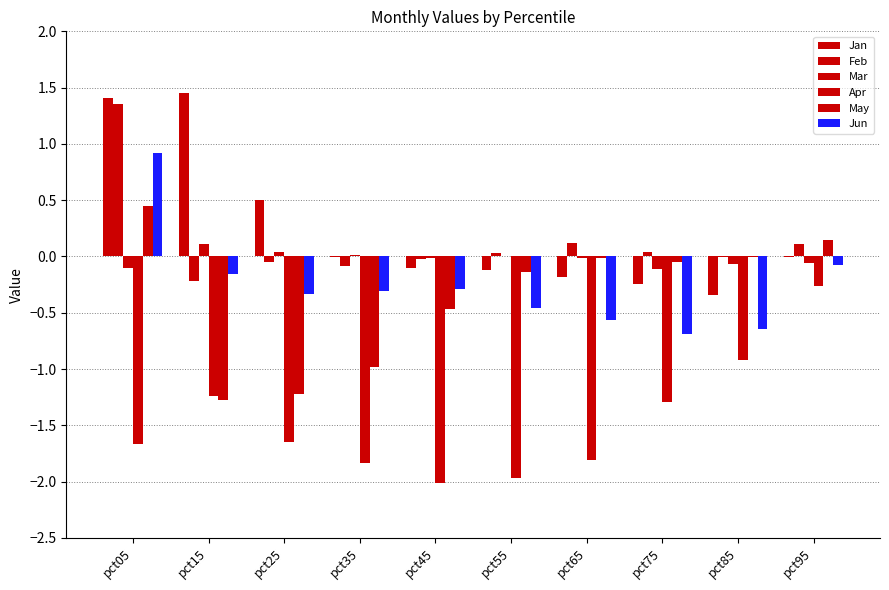

How many series are shown in this chart?

6